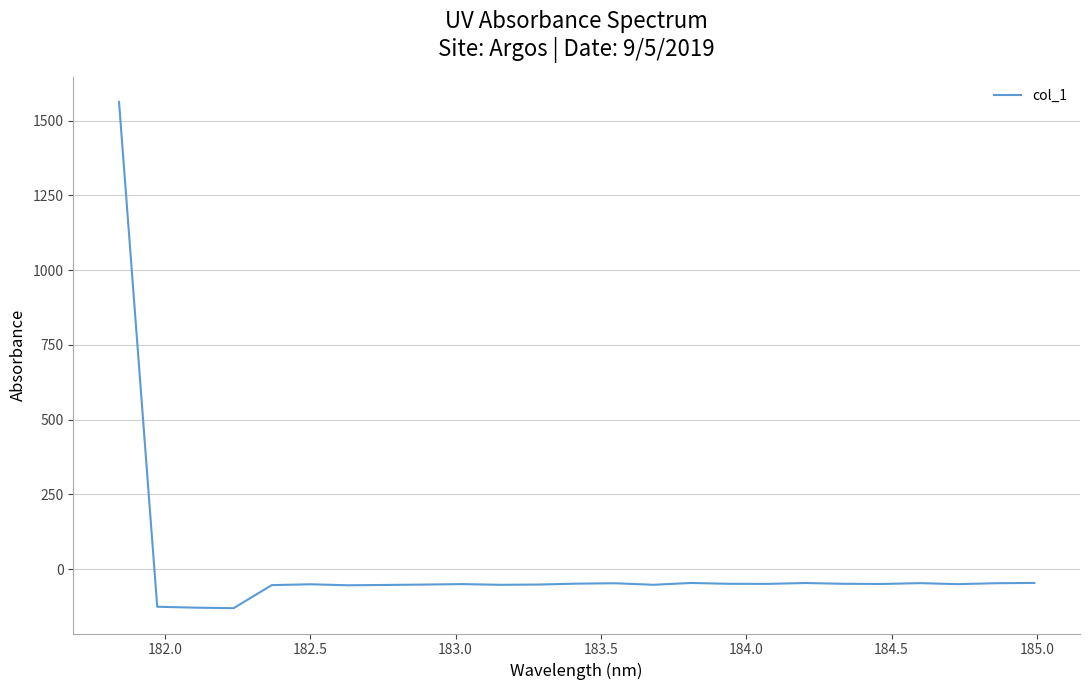

What is the smallest value displayed?

-130.8